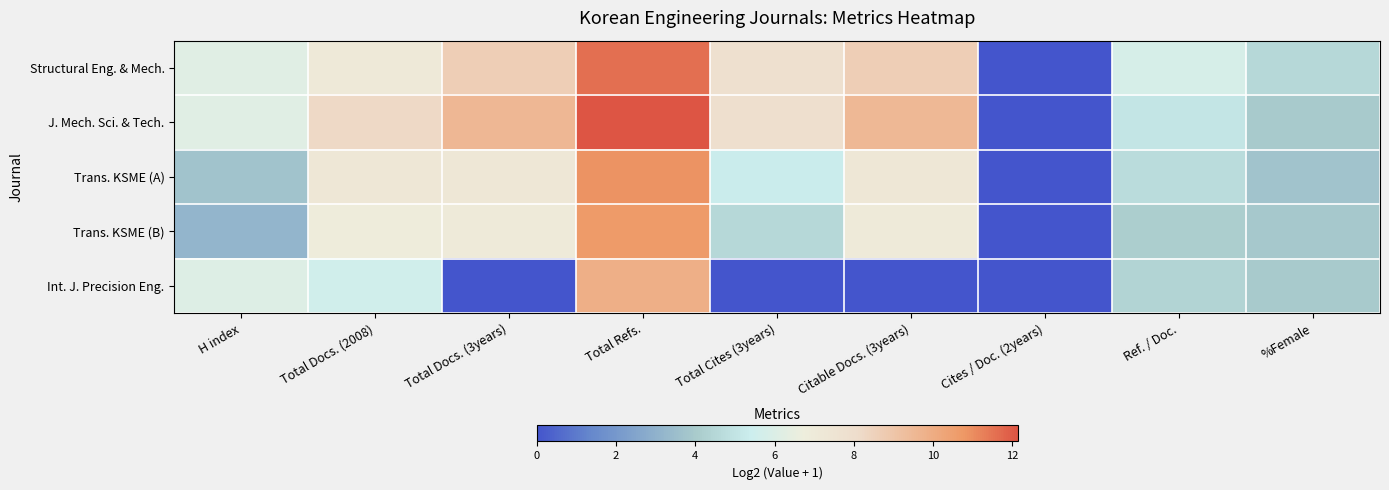

Reading left to right, extract all data points from this chart.

Structural Eng. & Mech.: H index=6.2	Total Docs. (2008)=7.1	Total Docs. (3years)=8.6	Total Refs.=11.6	Total Cites (3years)=7.8	Citable Docs. (3years)=8.6	Cites / Doc. (2years)=0.0	Ref. / Doc.=5.8	%Female=4.5
J. Mech. Sci. & Tech.: H index=6.2	Total Docs. (2008)=8.2	Total Docs. (3years)=9.5	Total Refs.=12.1	Total Cites (3years)=7.9	Citable Docs. (3years)=9.5	Cites / Doc. (2years)=0.0	Ref. / Doc.=5.0	%Female=4.0
Trans. KSME (A): H index=3.7	Total Docs. (2008)=7.3	Total Docs. (3years)=7.3	Total Refs.=10.9	Total Cites (3years)=5.3	Citable Docs. (3years)=7.3	Cites / Doc. (2years)=0.0	Ref. / Doc.=4.7	%Female=3.7
Trans. KSME (B): H index=3.2	Total Docs. (2008)=6.9	Total Docs. (3years)=7.0	Total Refs.=10.7	Total Cites (3years)=4.5	Citable Docs. (3years)=7.0	Cites / Doc. (2years)=0.0	Ref. / Doc.=4.2	%Female=3.9
Int. J. Precision Eng.: H index=6.1	Total Docs. (2008)=5.6	Total Docs. (3years)=0.0	Total Refs.=9.9	Total Cites (3years)=0.0	Citable Docs. (3years)=0.0	Cites / Doc. (2years)=0.0	Ref. / Doc.=4.4	%Female=4.0